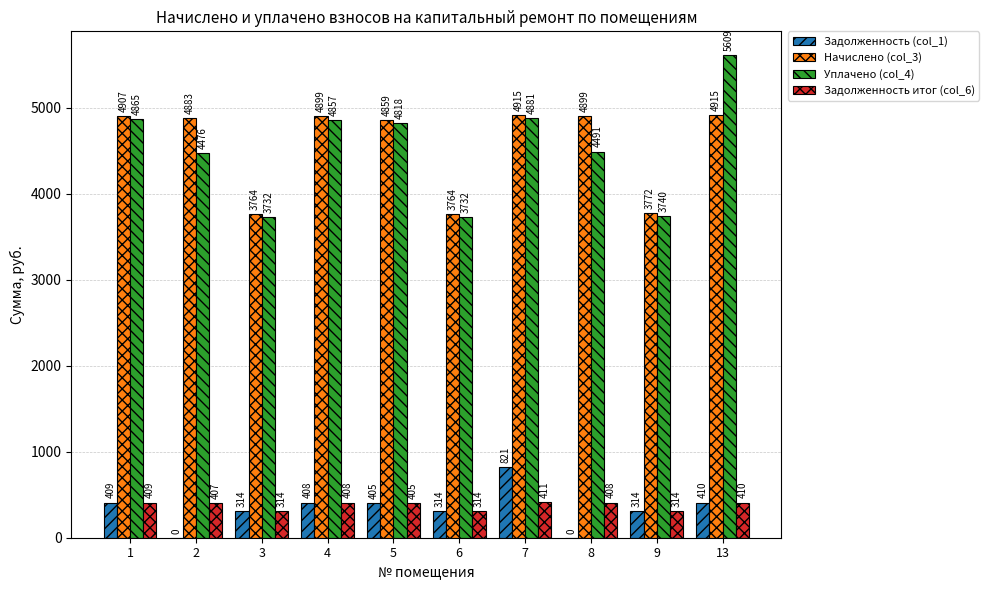

Which category has the highest value in the Уплачено (col_4) series?

13